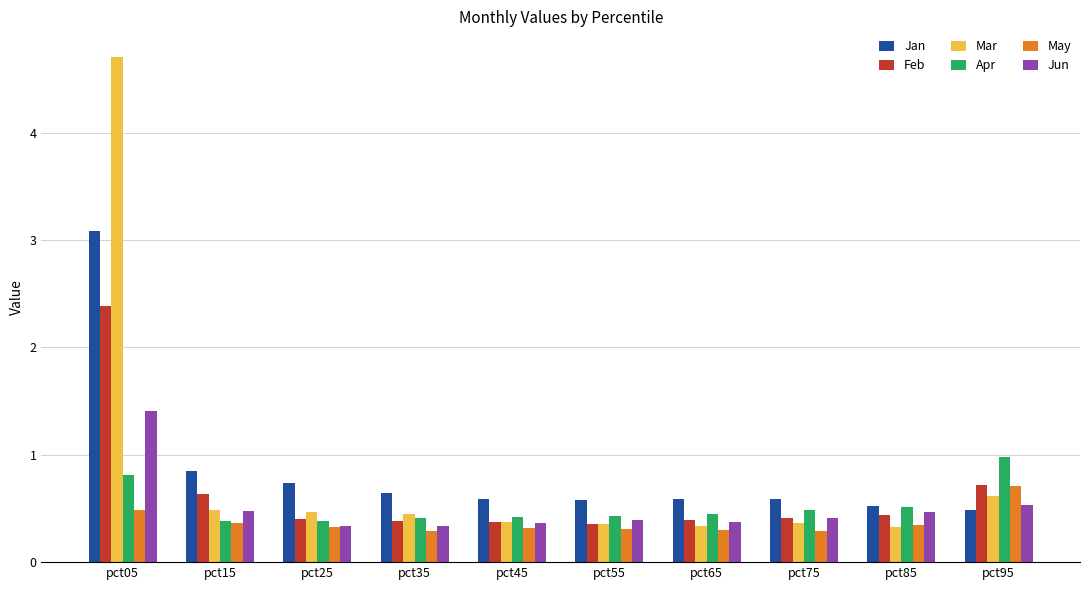

Which series has the widest spread of values?

Mar